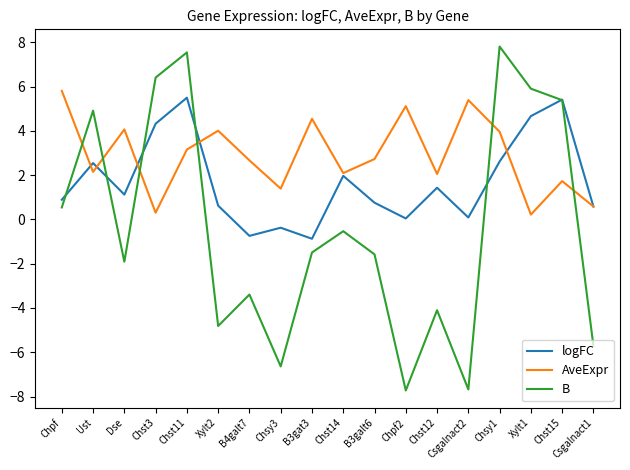

What is the approximate value of AveExpr at Chst12?

2.1